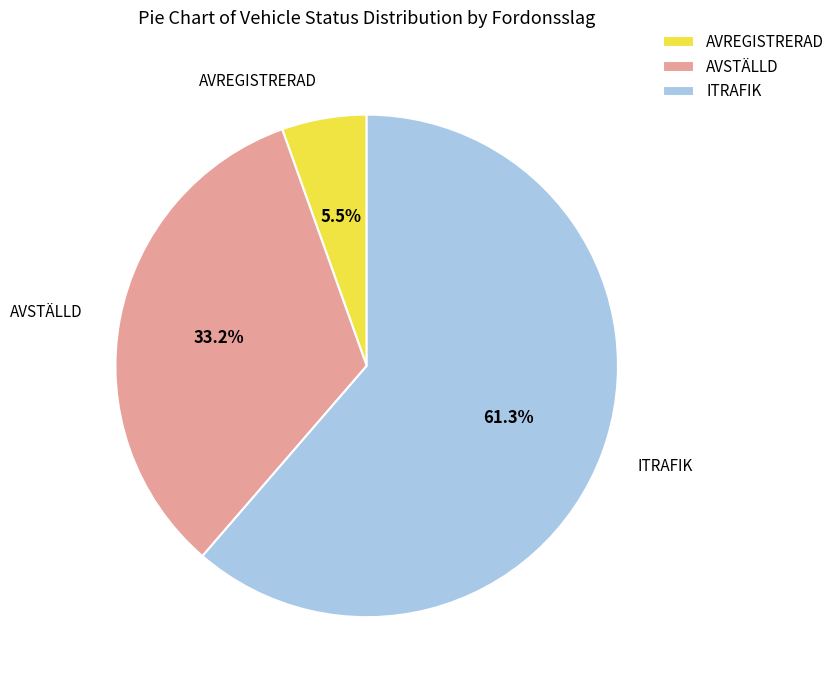

To the nearest percent, what is the difference between the largest and smallest slice percentages?

56%